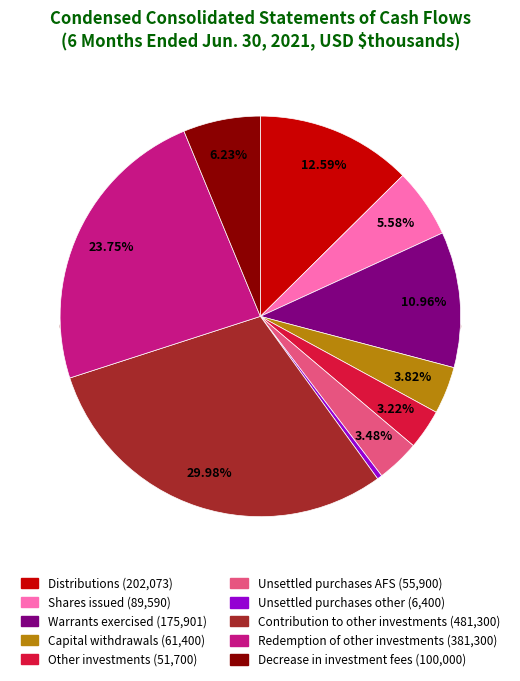

What percentage is the Unsettled purchases AFS slice, to the nearest percent?

3%